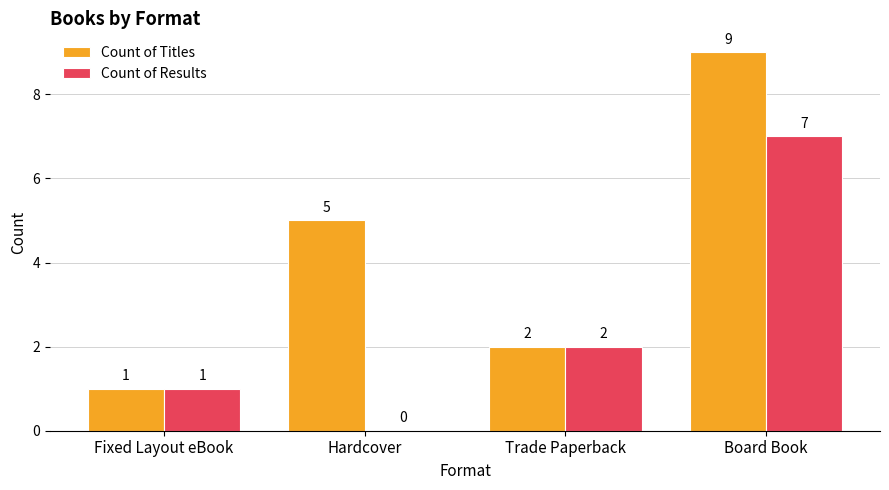

True or false: Count of Titles has a value of 3 at Trade Paperback.

False